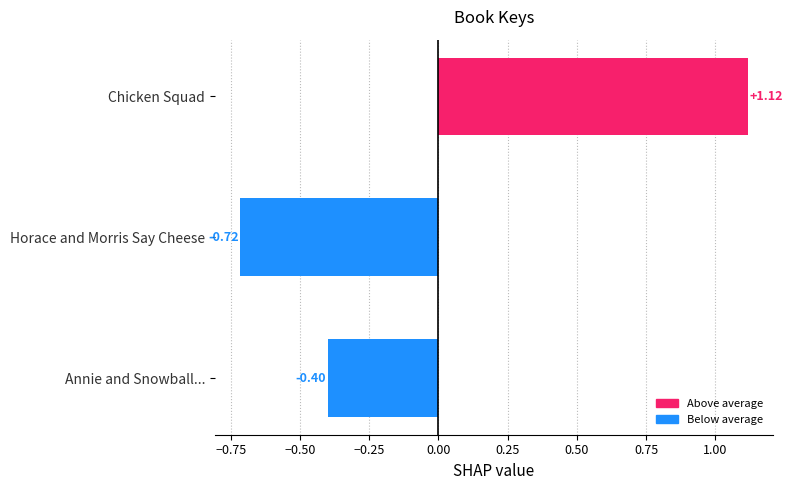

At which category does the chart reach its minimum across all series?

Horace and Morris Say Cheese